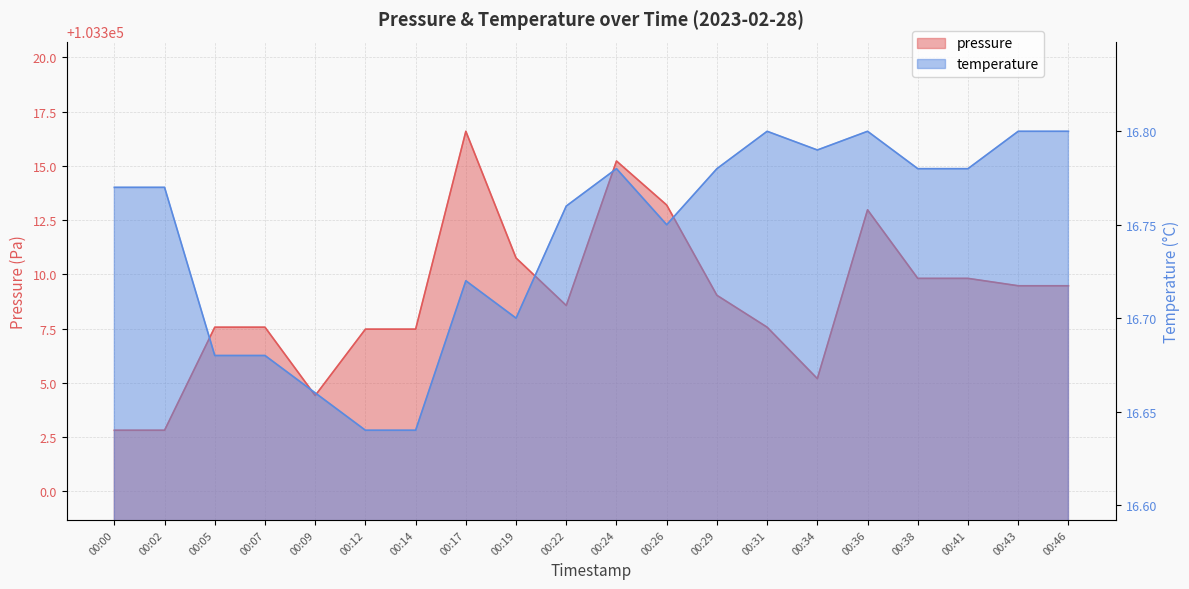

At how many categories does at least one series exceed 67709?

20